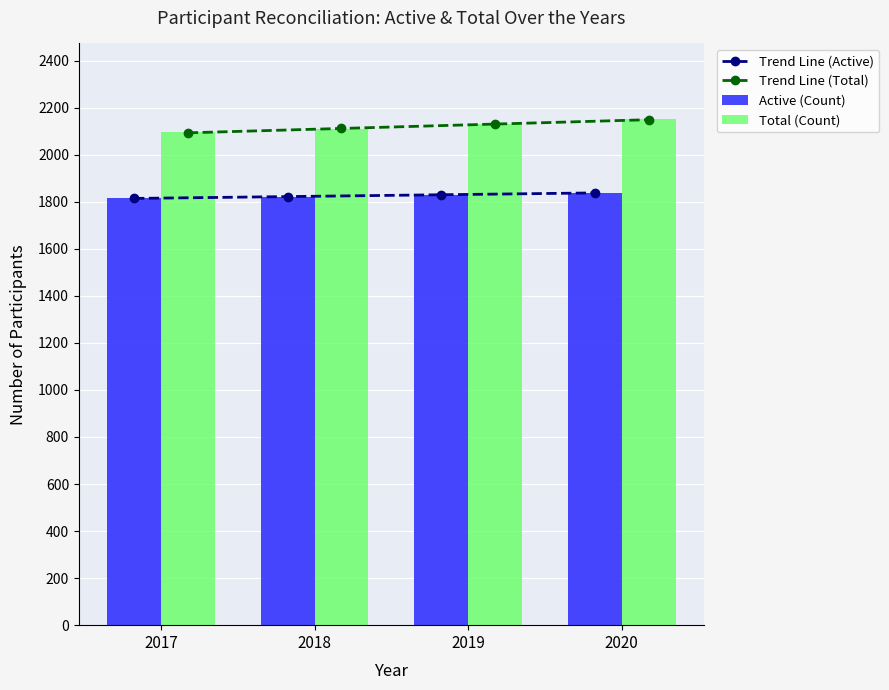

Reading left to right, transcribe all the data shown in this chart.

Trend Line (Active): 2017=1813.8	2018=1821.6	2019=1829.4	2020=1837.2
Trend Line (Total): 2017=2092.6	2018=2111.2	2019=2129.8	2020=2148.4
Active (Count): 2017=1814.0	2018=1821.0	2019=1830.0	2020=1837.0
Total (Count): 2017=2094.0	2018=2110.0	2019=2128.0	2020=2150.0